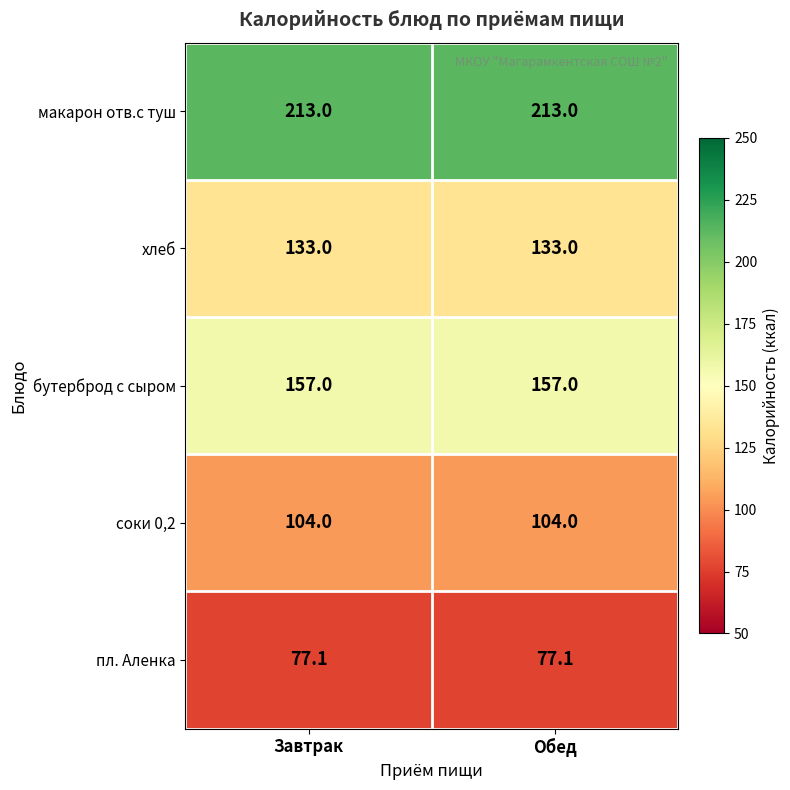

At Обед, list the series in order from largest to smallest.

макарон отв.с туш, бутерброд с сыром, хлеб, соки 0,2, пл. Аленка